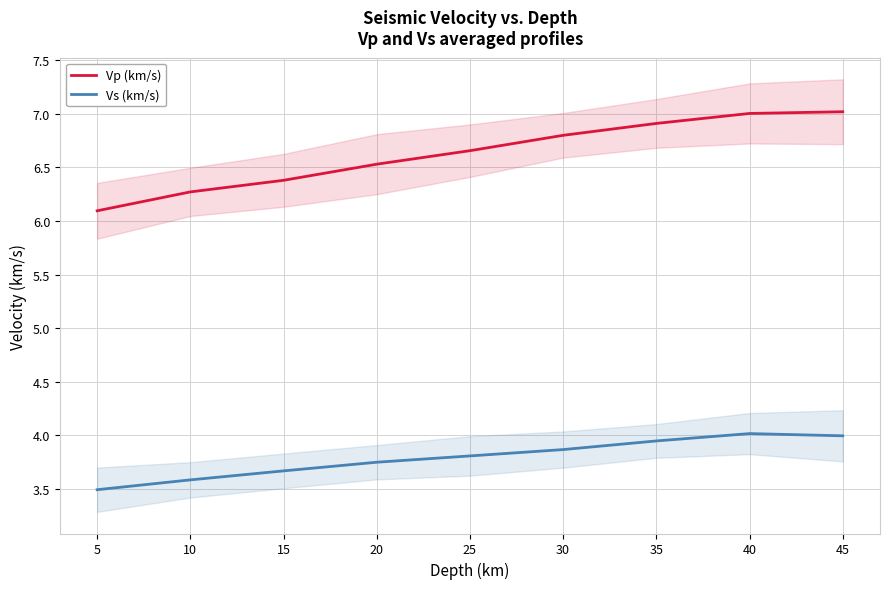

List the series in order of their overall mean, lowest first.

Vs (km/s), Vp (km/s)